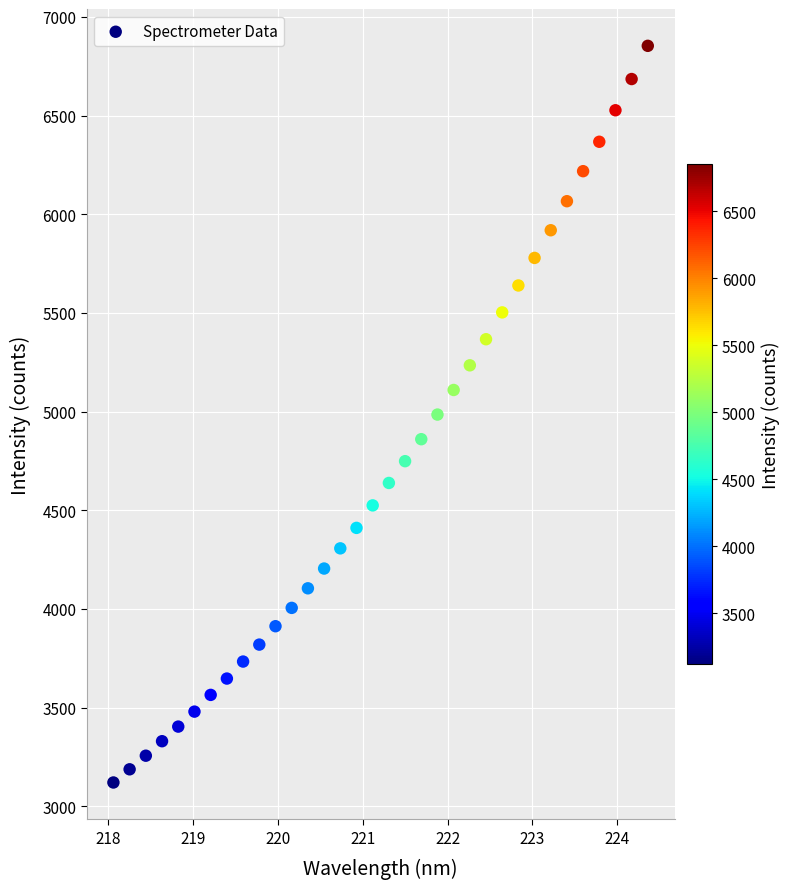

What is the range of Y values (max minus min)?

3733.3